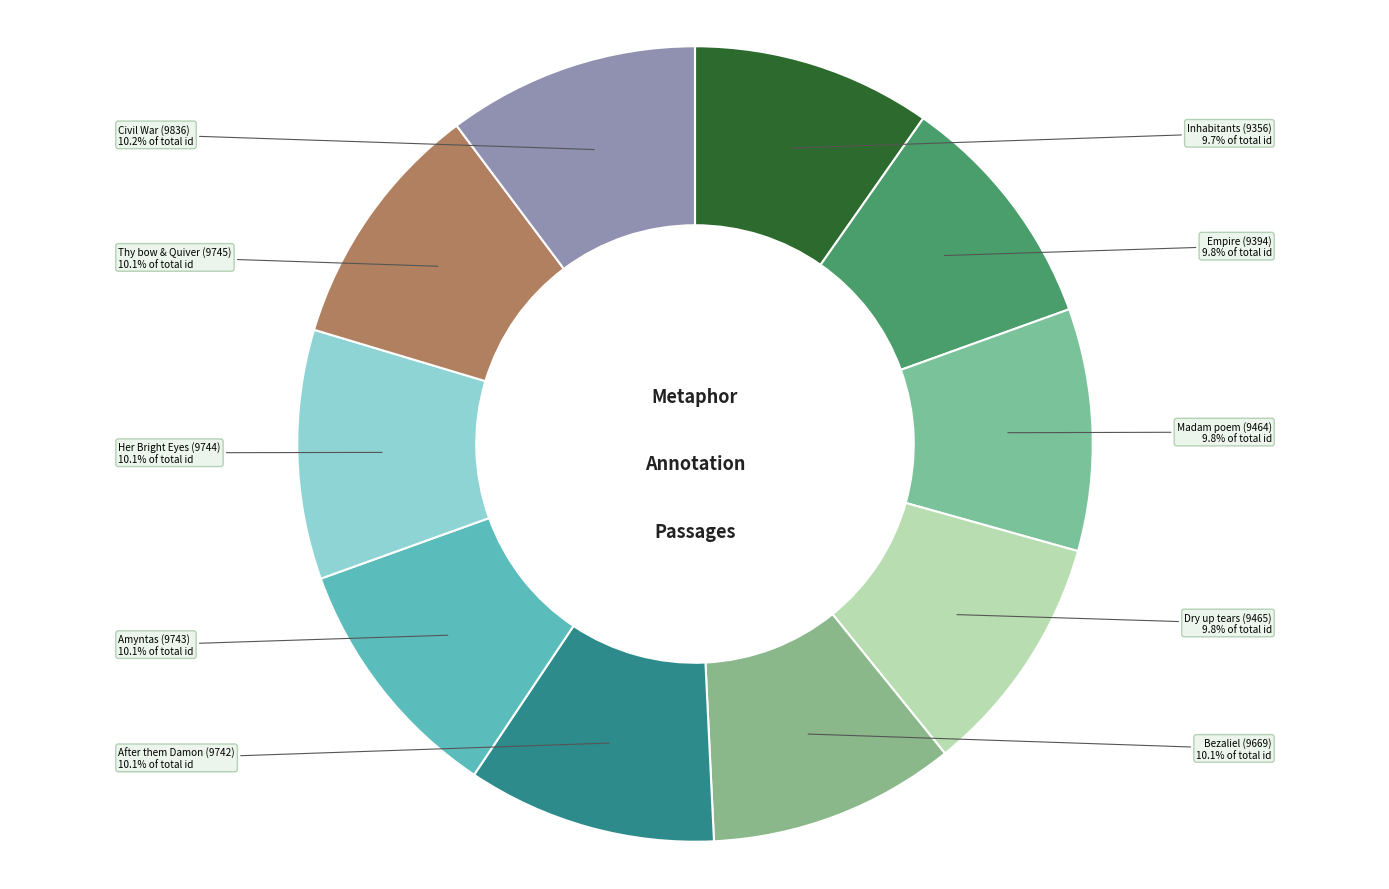

Is there any slice that represents more than half of the pie?

No